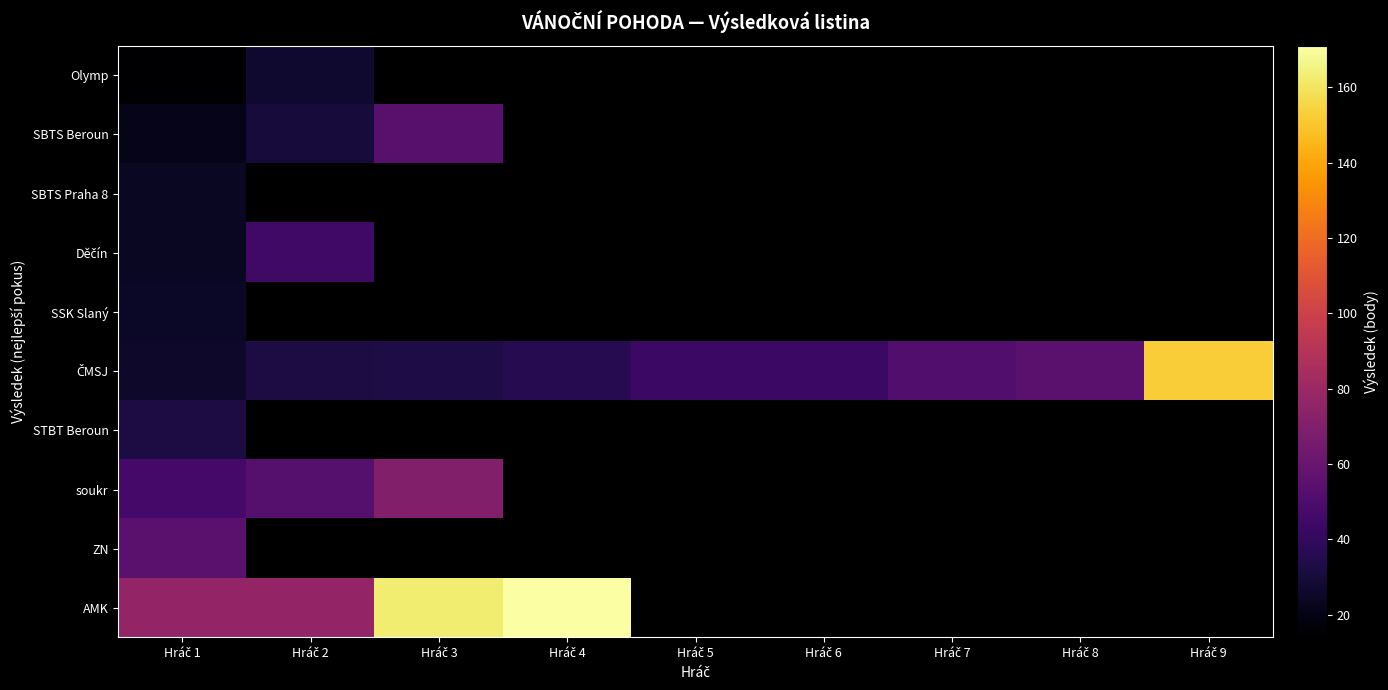

What is the difference between the maximum and minimum values in the AMK series?

94.0